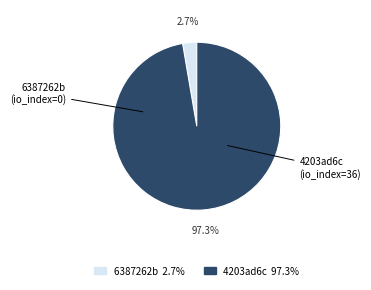

Is there any slice that represents more than half of the pie?

Yes